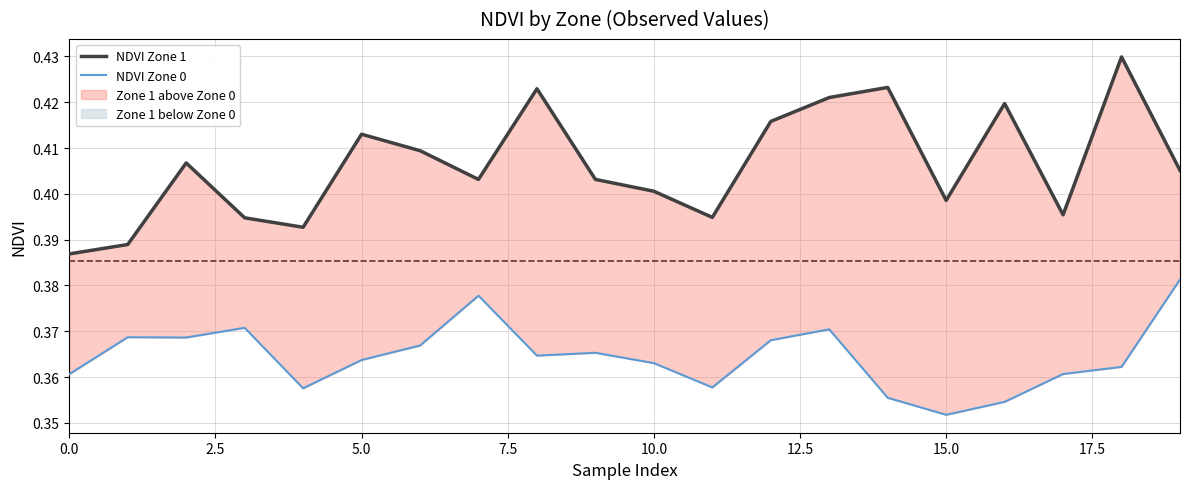

Between 10.0 and 17.5, which is larger?

17.5